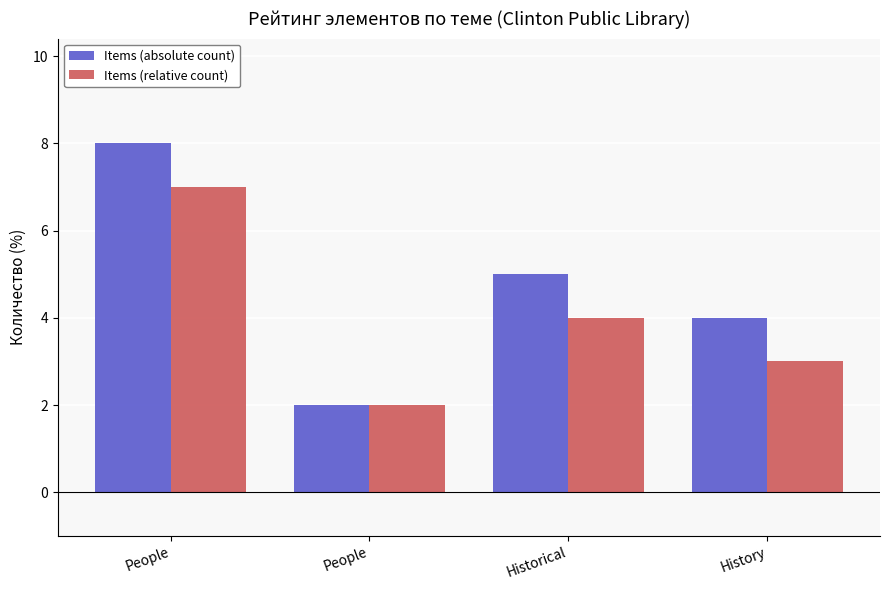

At how many categories does at least one series exceed 2?

3